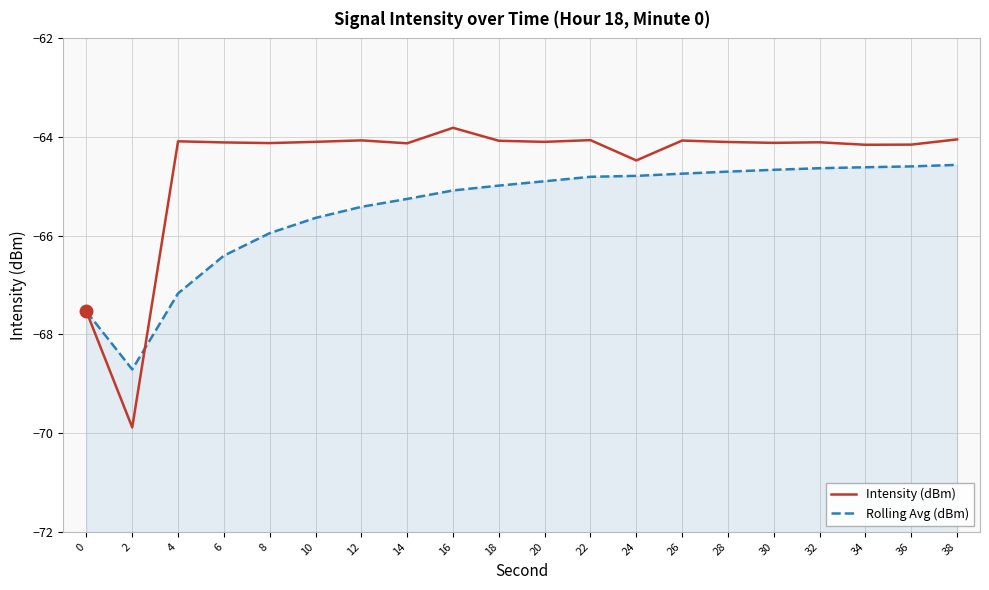

How many data points does each series have?

20